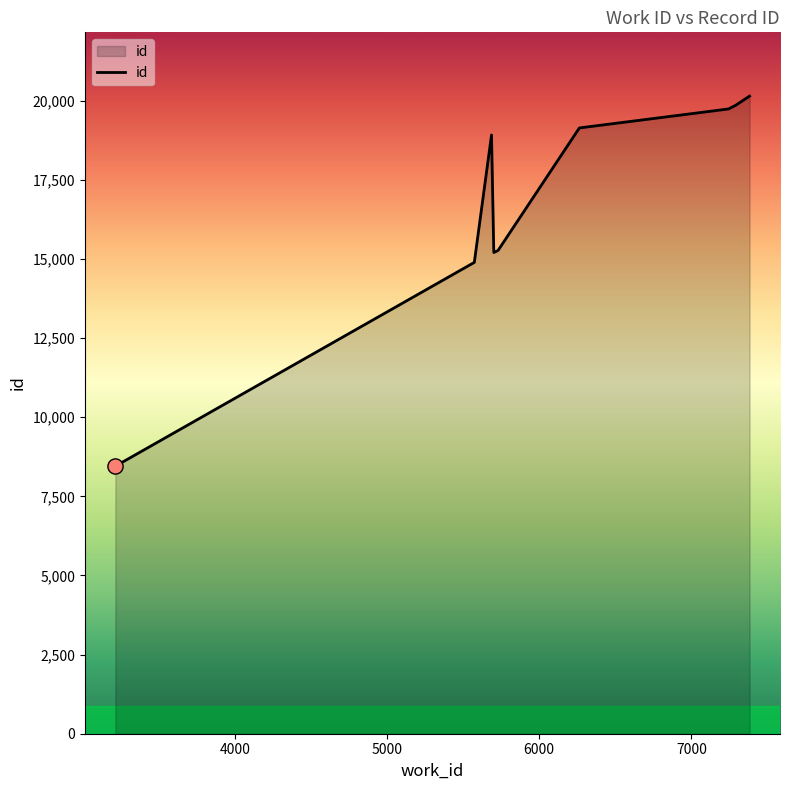

What is the difference between the maximum and minimum values?

11693